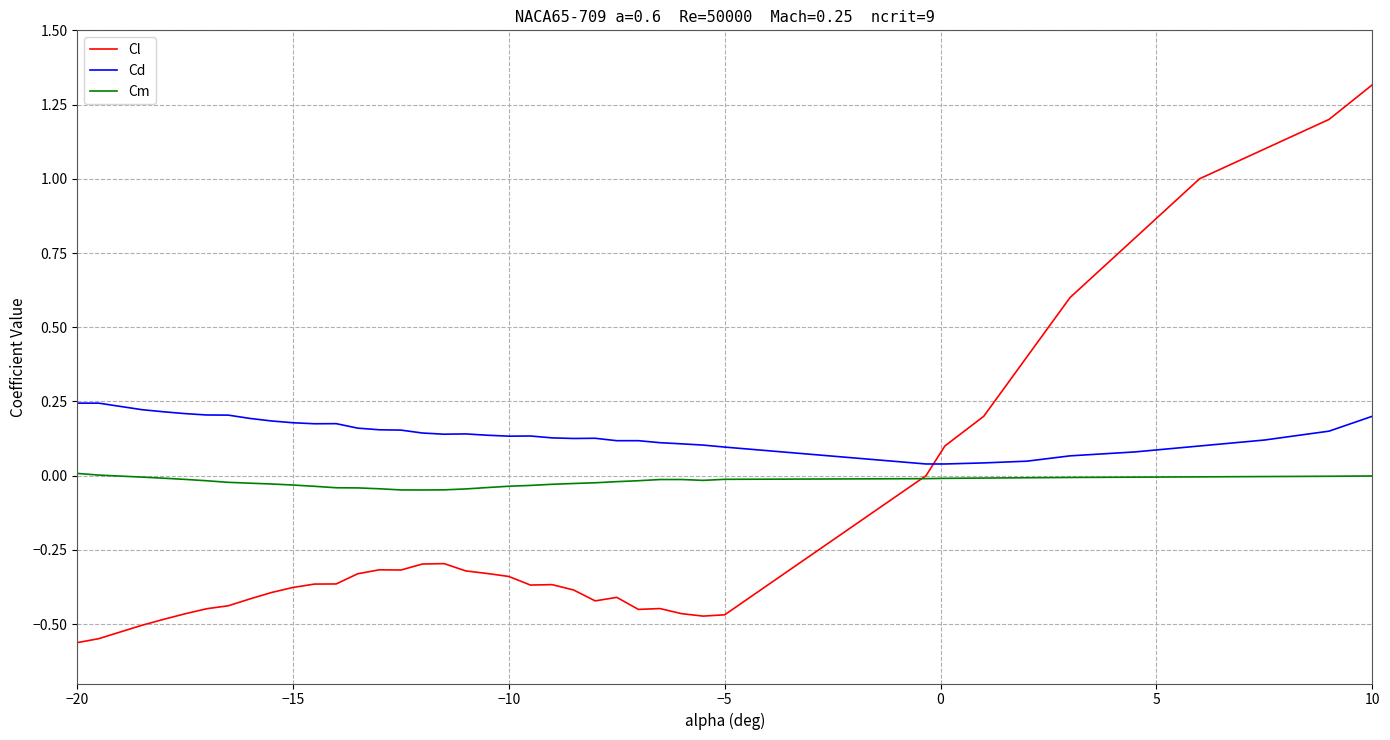

What are all the series names shown in the legend?

Cl, Cd, Cm